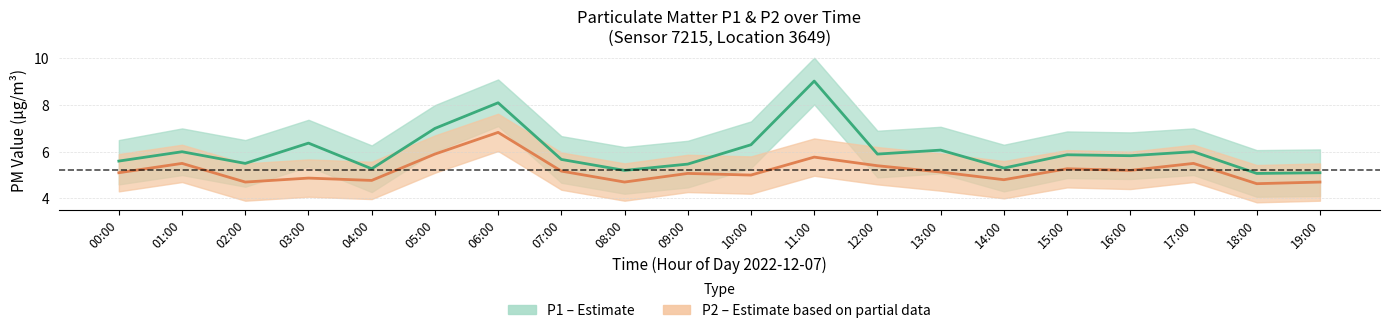

Is it true that P2 equals 7.8 at 04:00?

False